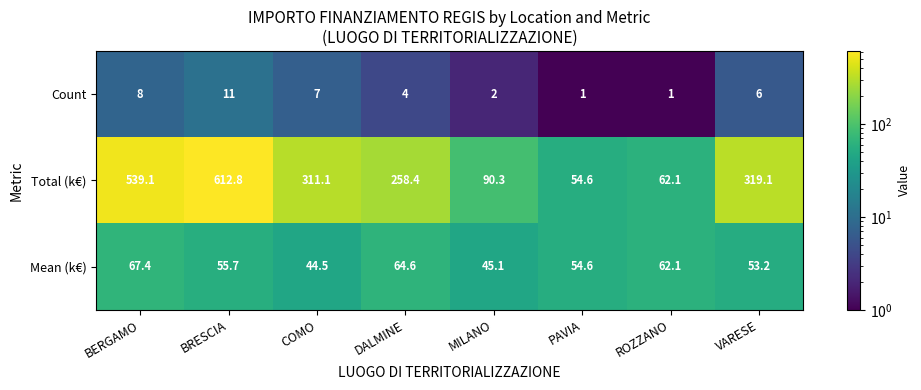

What is the difference between the maximum and second lowest values in the Total (k€) series?

550.7